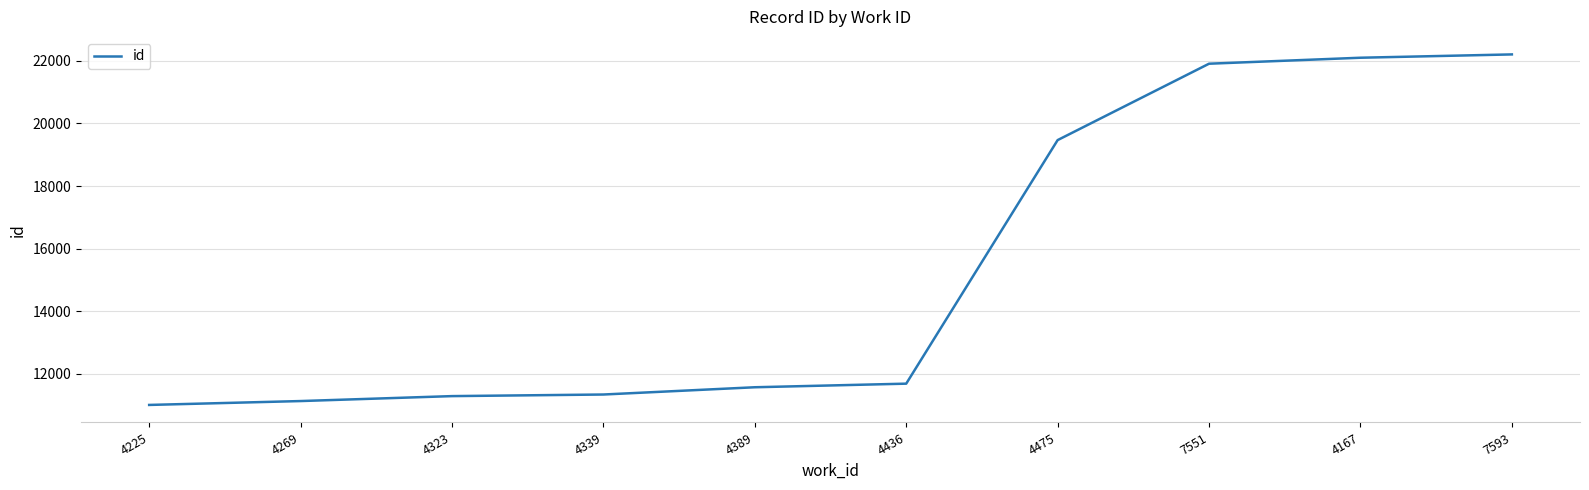

What is the change in value from 4323 to 4475?

+8180